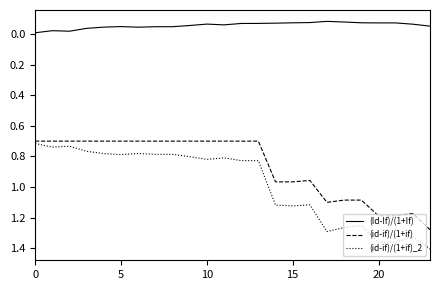

List the series in order of their peak value, highest first.

(id-if)/(1+if)_2, (id-if)/(1+if), (Id-If)/(1+If)